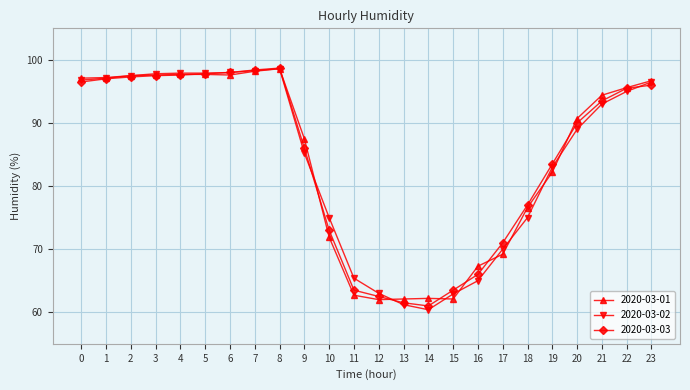

How many values in the 2020-03-01 series are below 94?

12